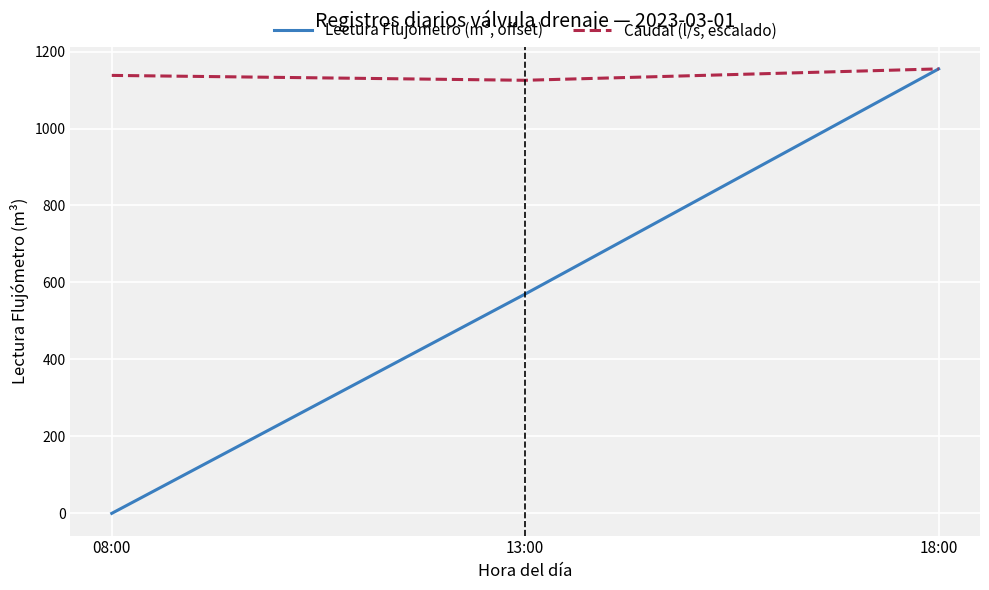

What is the difference between the maximum and second lowest values in the Caudal (l/s, escalado) series?

16.9